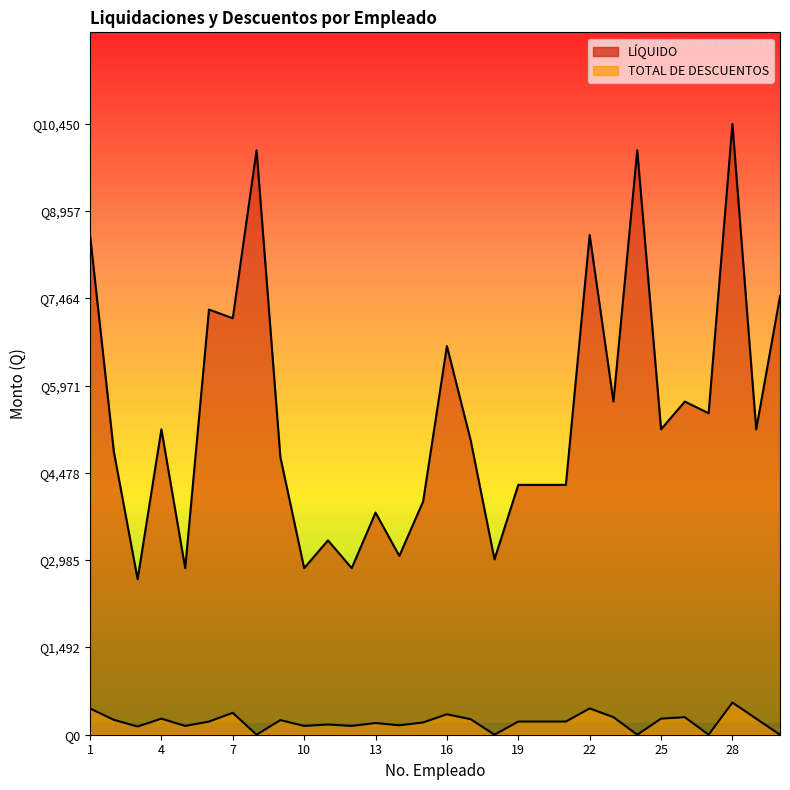

Is it true that LÍQUIDO equals 1097 at 29?

False